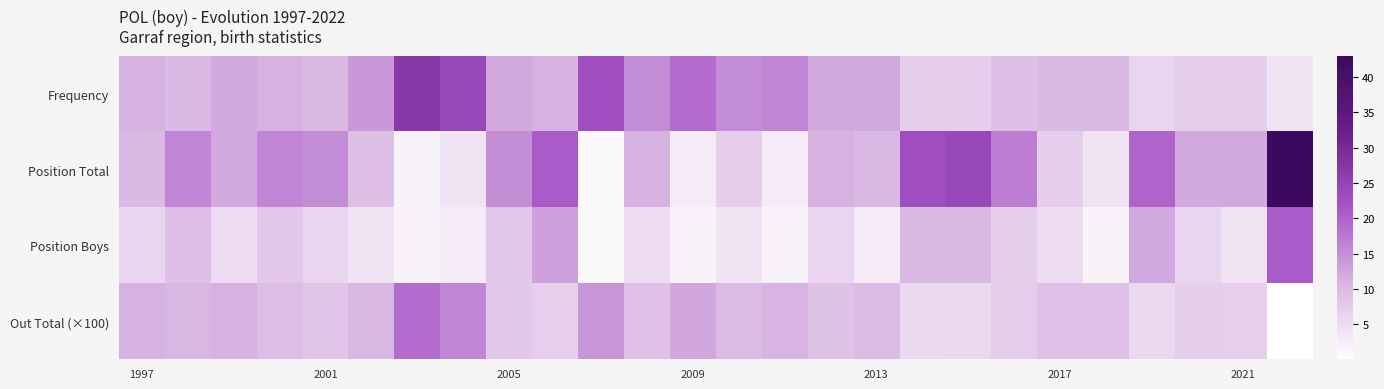

How many series are shown in this chart?

4